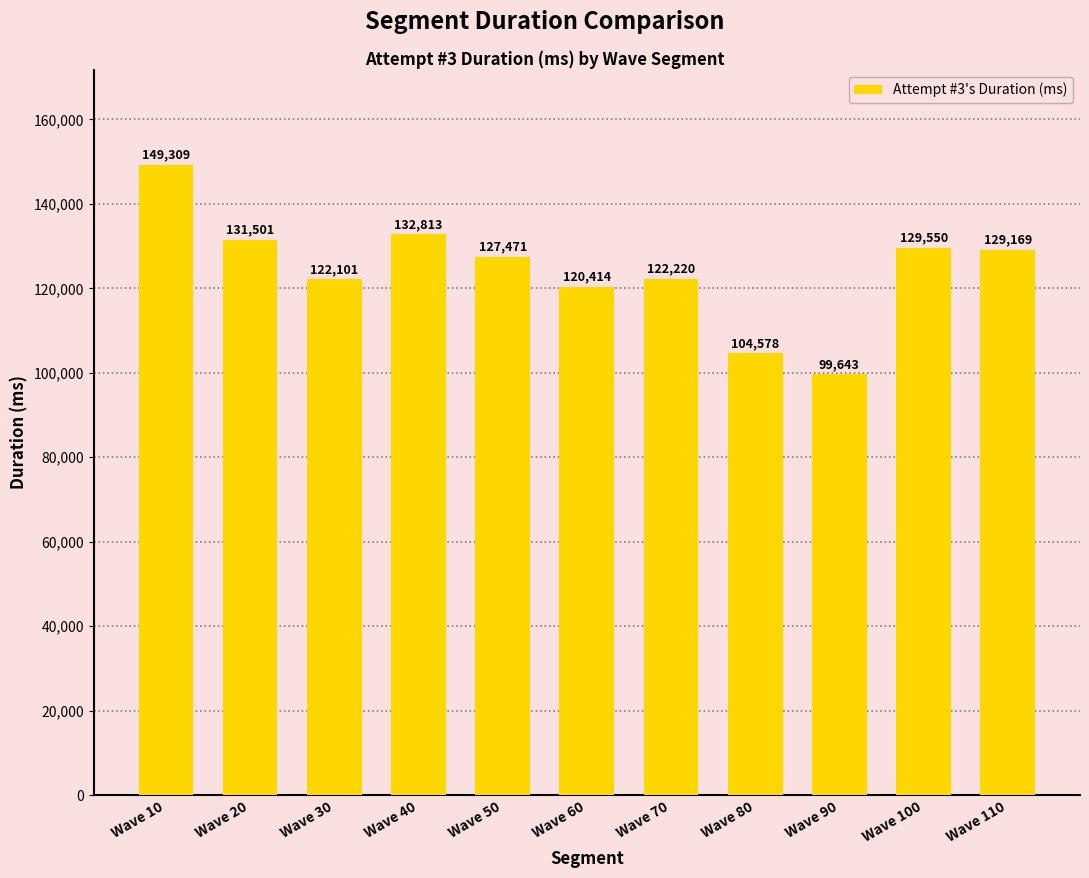

The chart shows a value of 166097 at Wave 90. True or false?

False